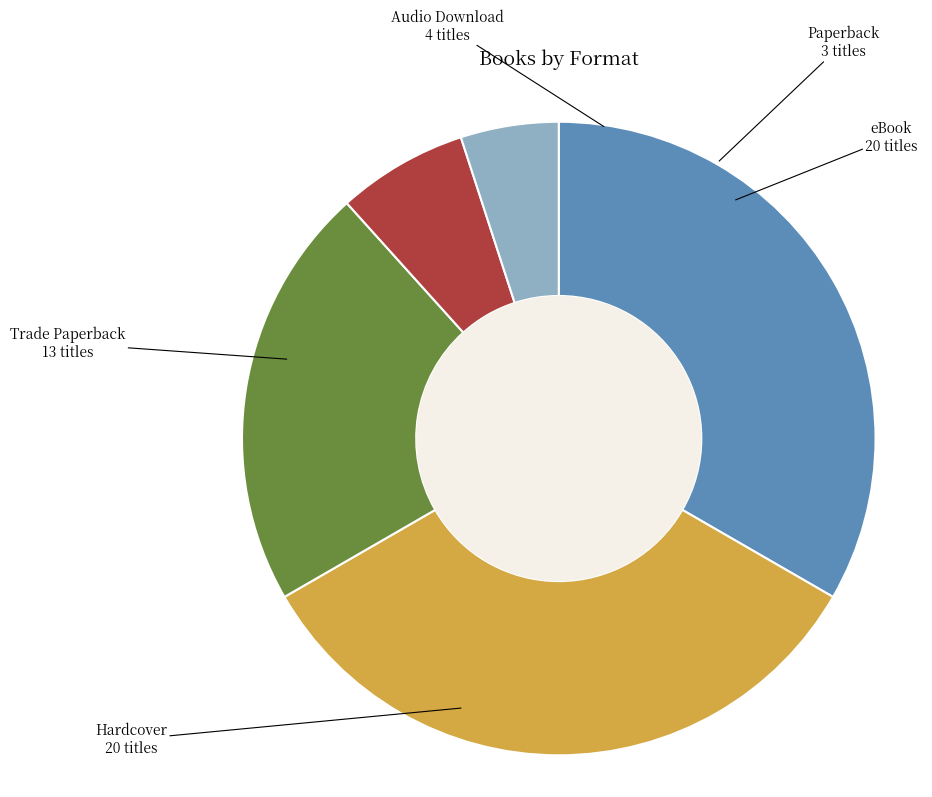

Which category has the smallest portion of the pie?

Paperback